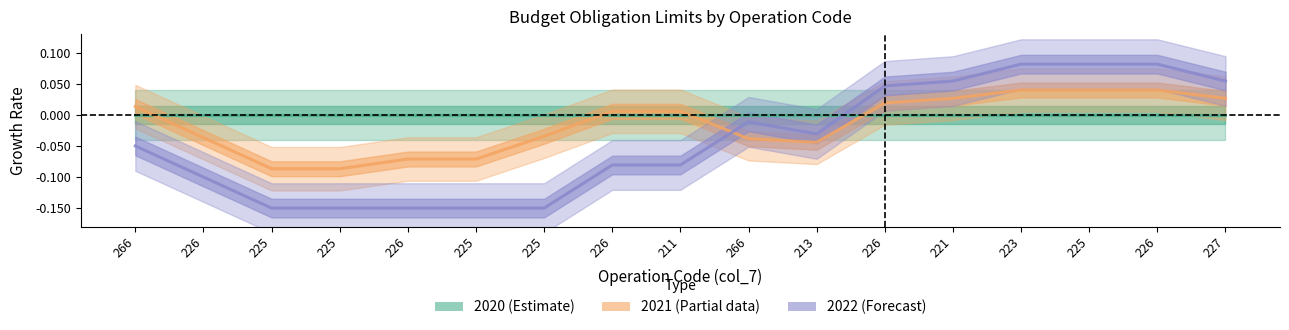

True or false: 2020 (Estimate) has more than 1 interior local peaks.

False